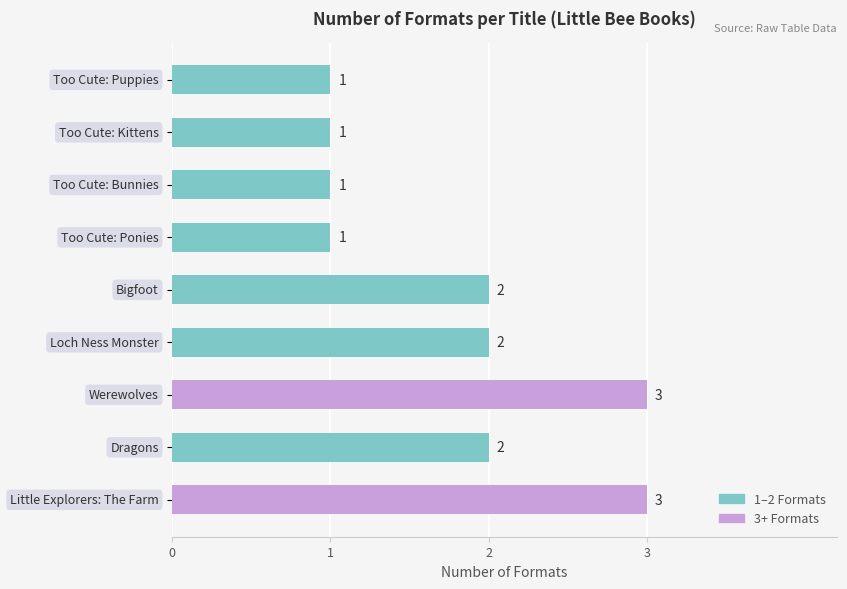

What is the sum of all values?

16